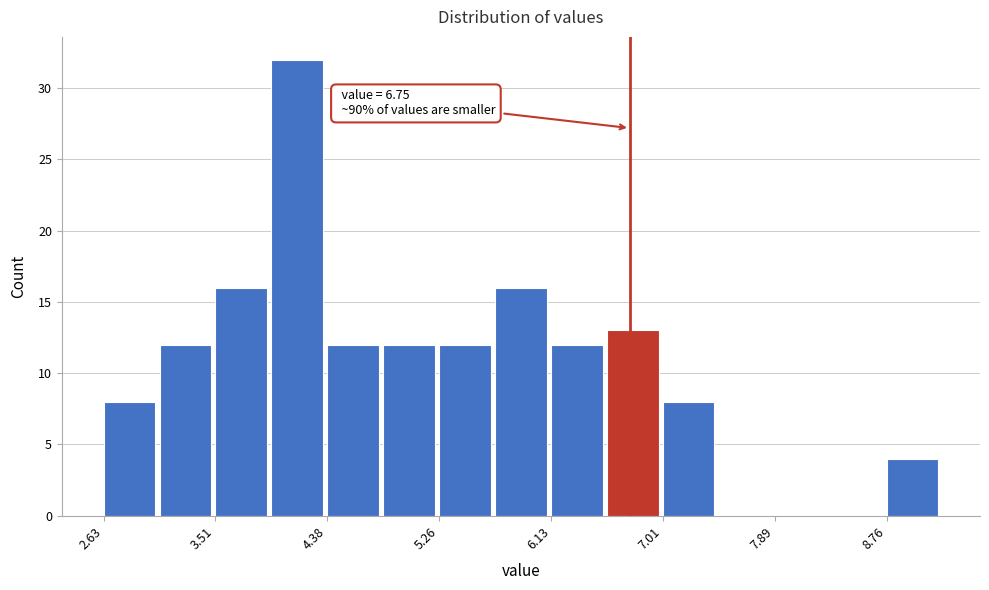

Over which range of the x-axis is the bar tallest?

3.9 to 4.4